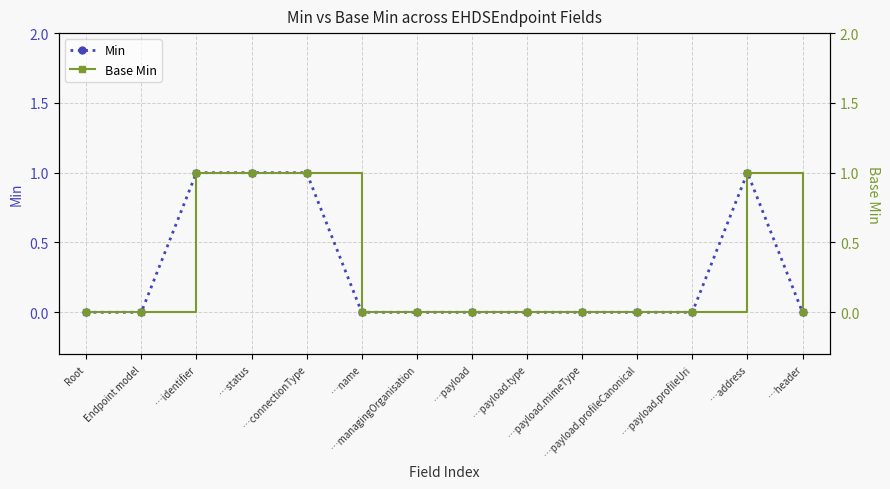

Which category has the highest value in the Min series?

…identifier